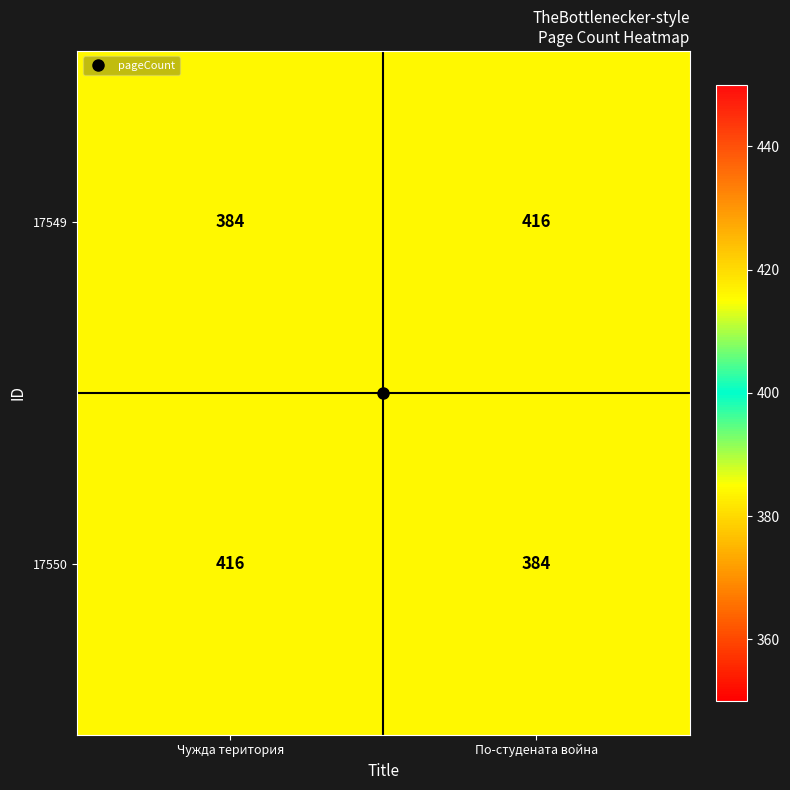

What is the minimum value shown in the chart?

384